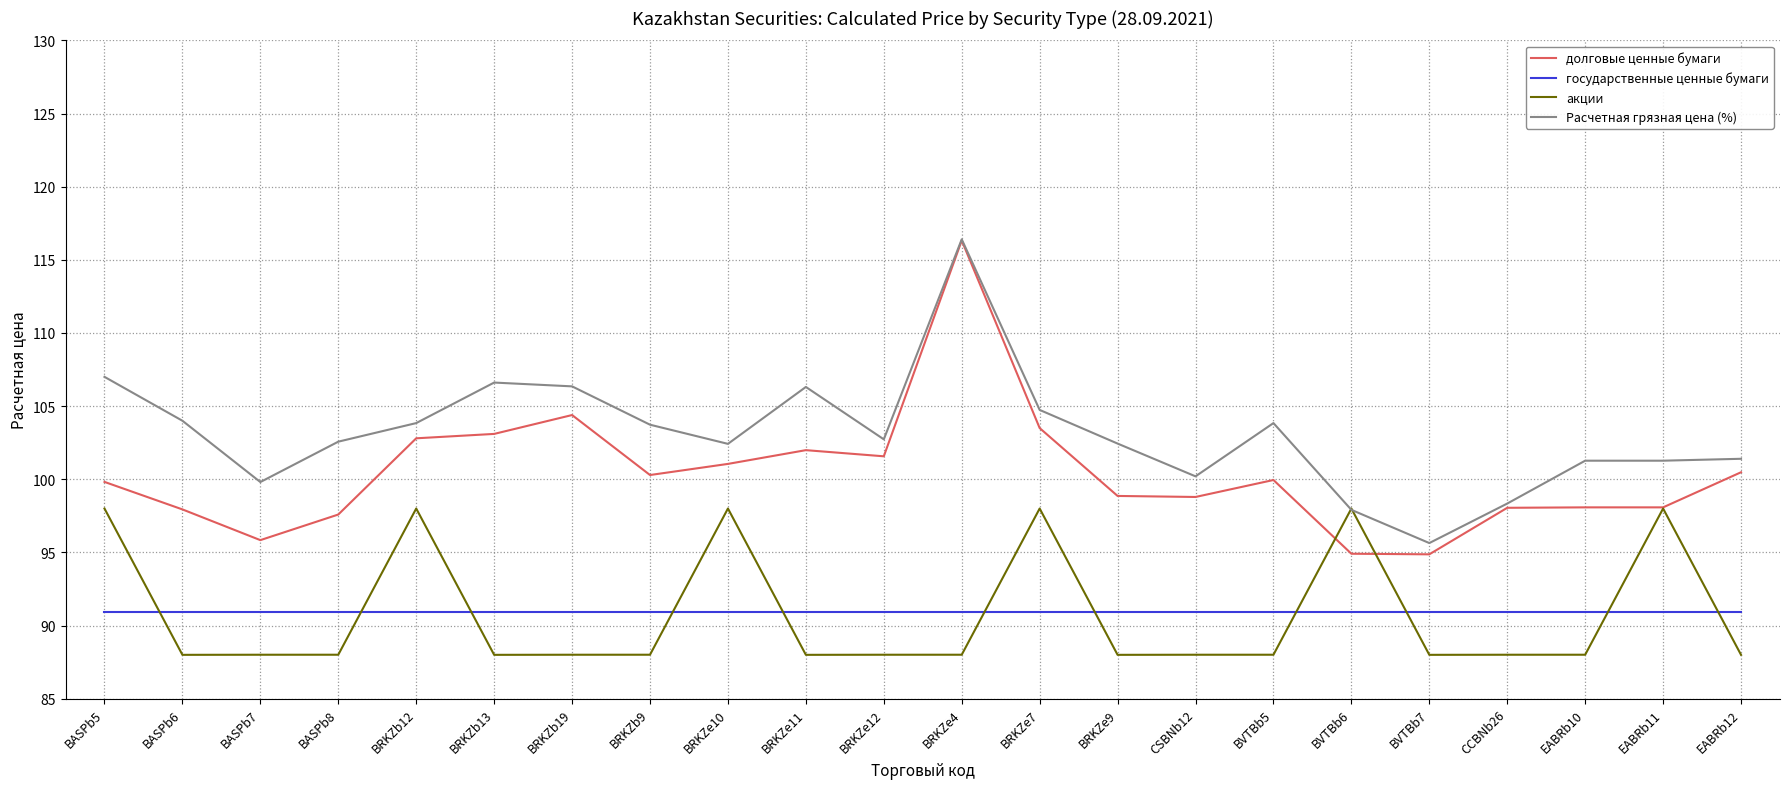

Which series has the largest range (max minus min)?

долговые ценные бумаги